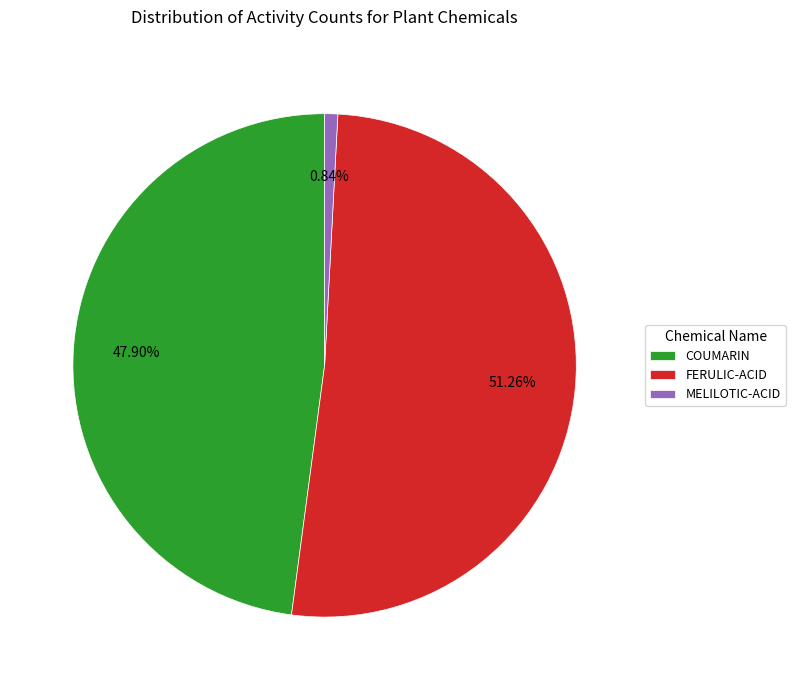

Count the number of slices in the pie.

3